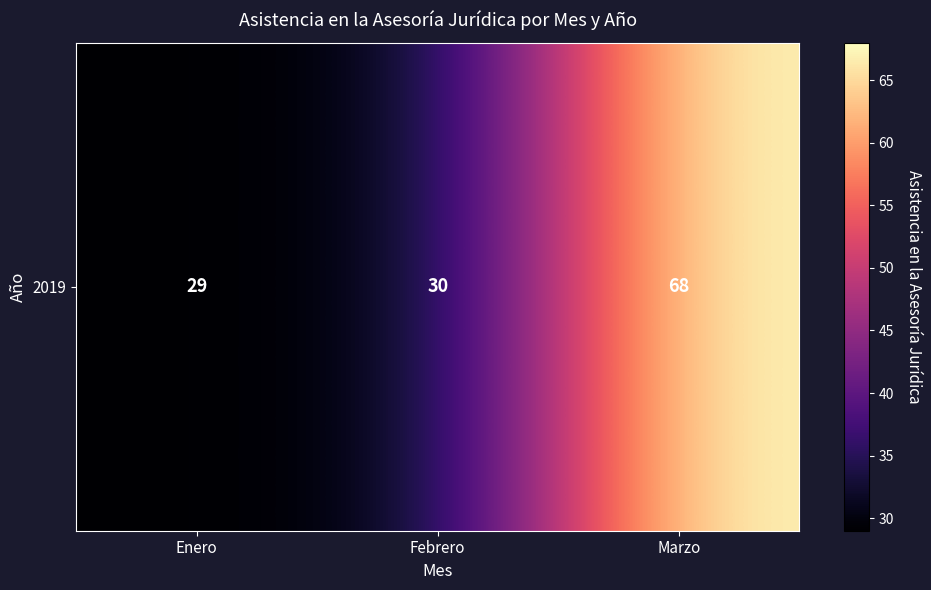

Where does the data first go above 30?

Marzo